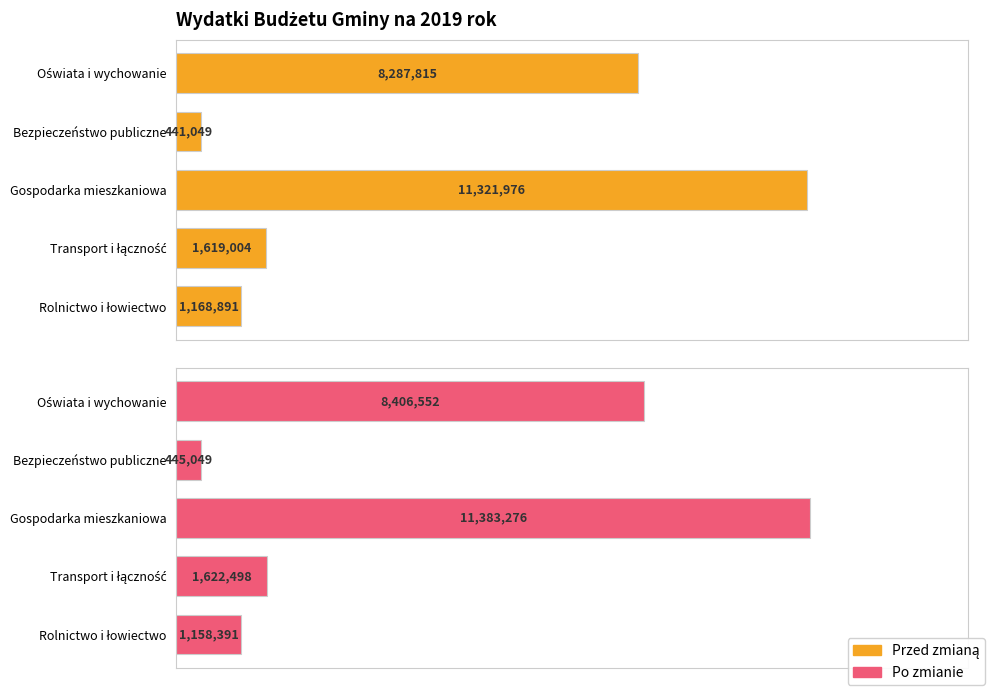

Is it true that Przed zmianą equals 441049.0 at Bezpieczeństwo publiczne?

True